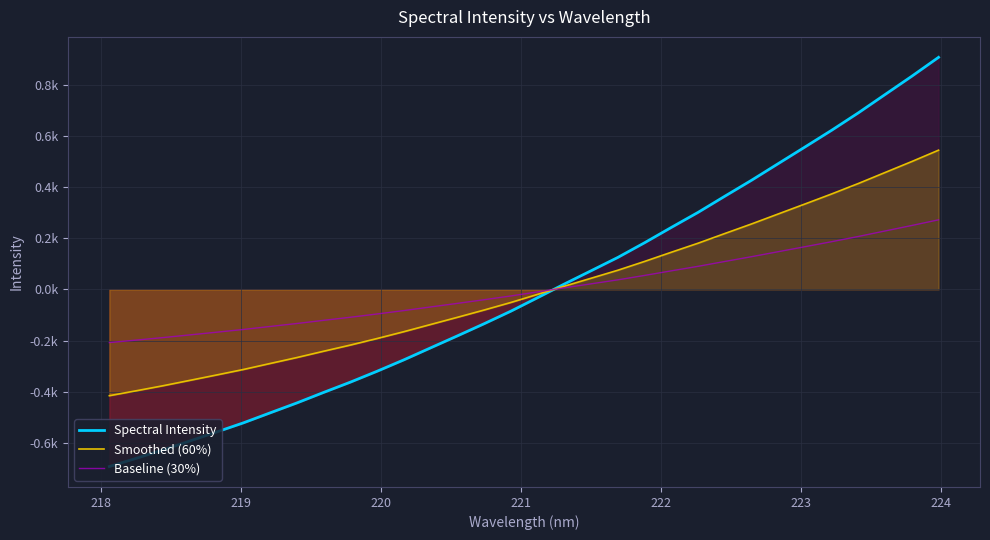

True or false: Smoothed (60%) and Baseline (30%) intersect in this chart.

True